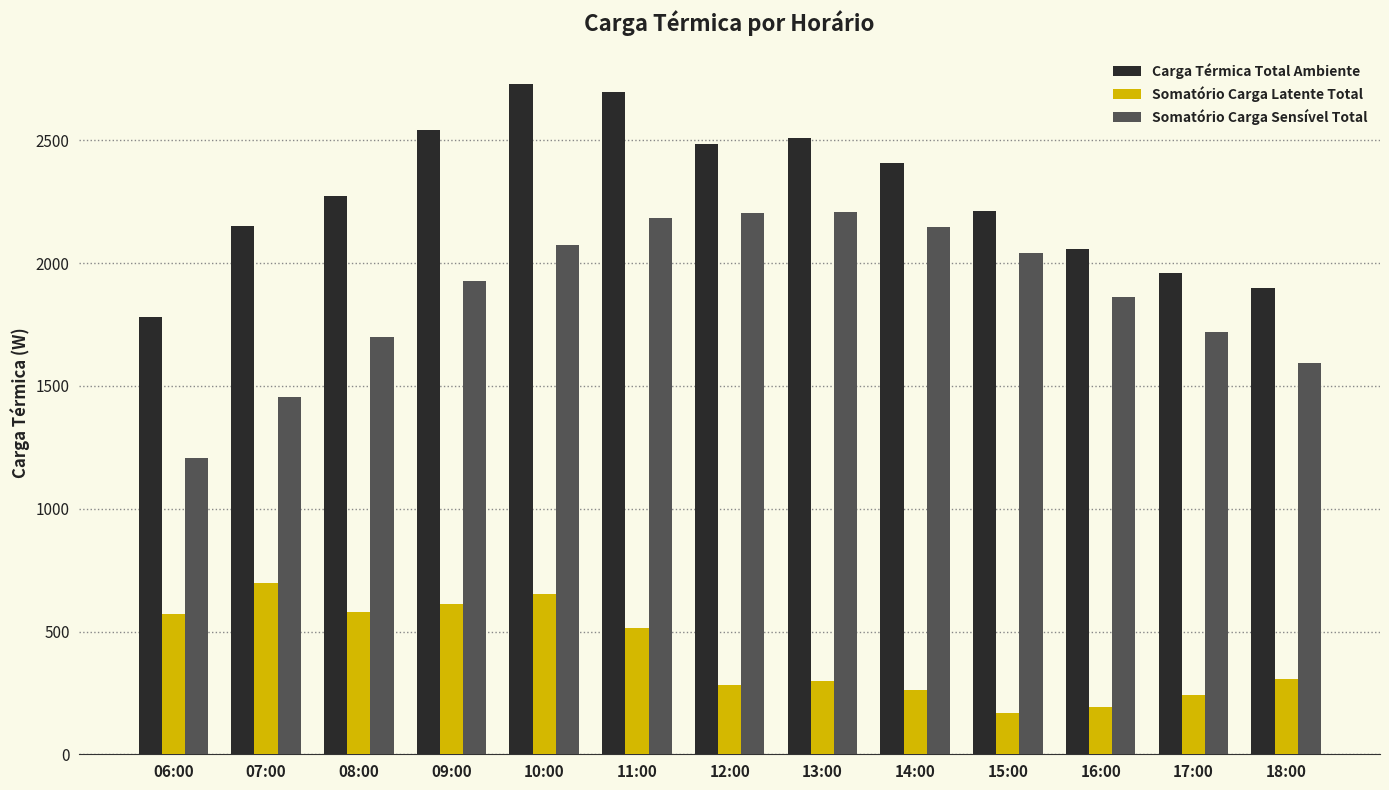

Which series has the largest range (max minus min)?

Somatório Carga Sensível Total